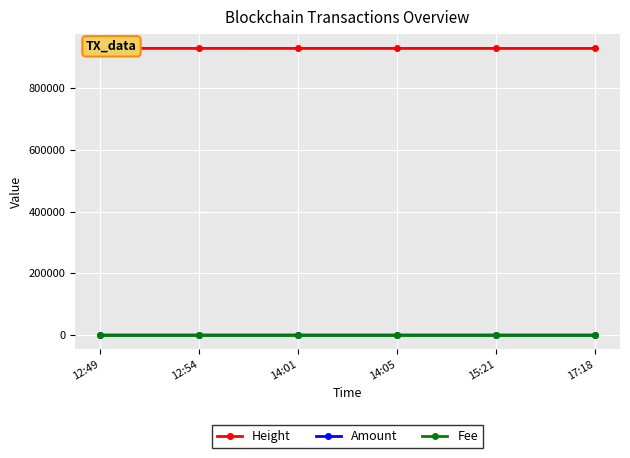

Between 12:49 and 15:21, which is larger?

12:49